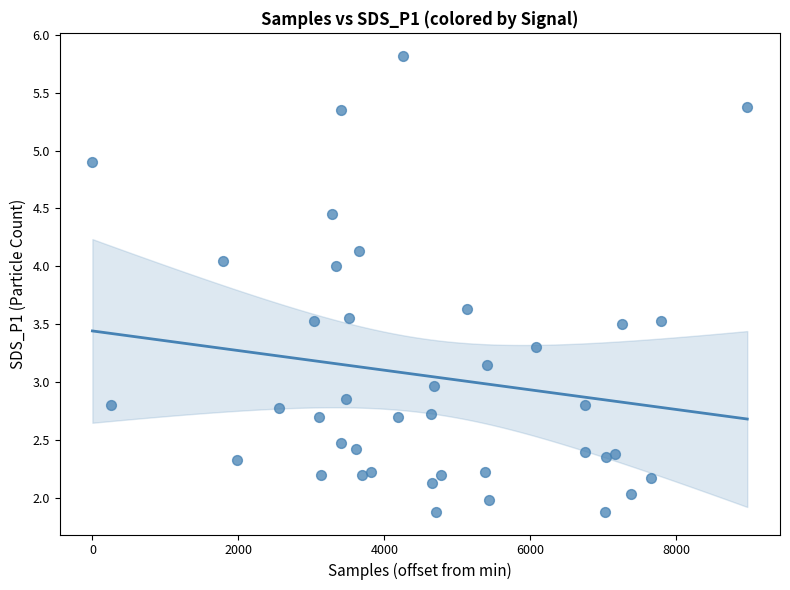

What is the range of X values (max minus min)?

8975.0